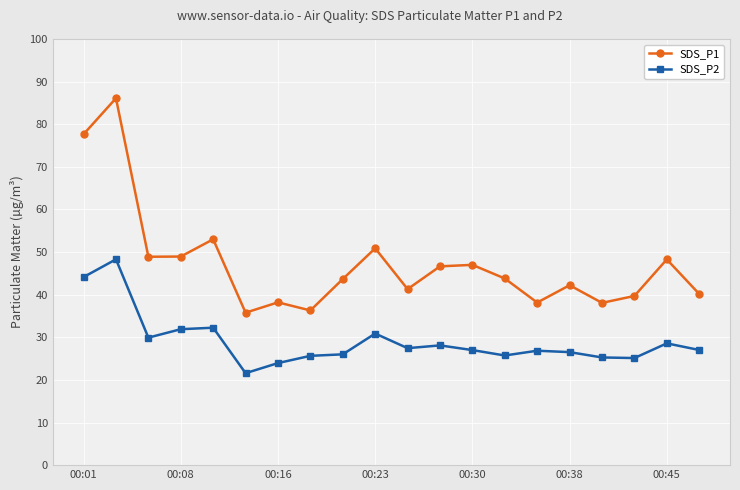

What is the sum of all SDS_P1 values?

944.8